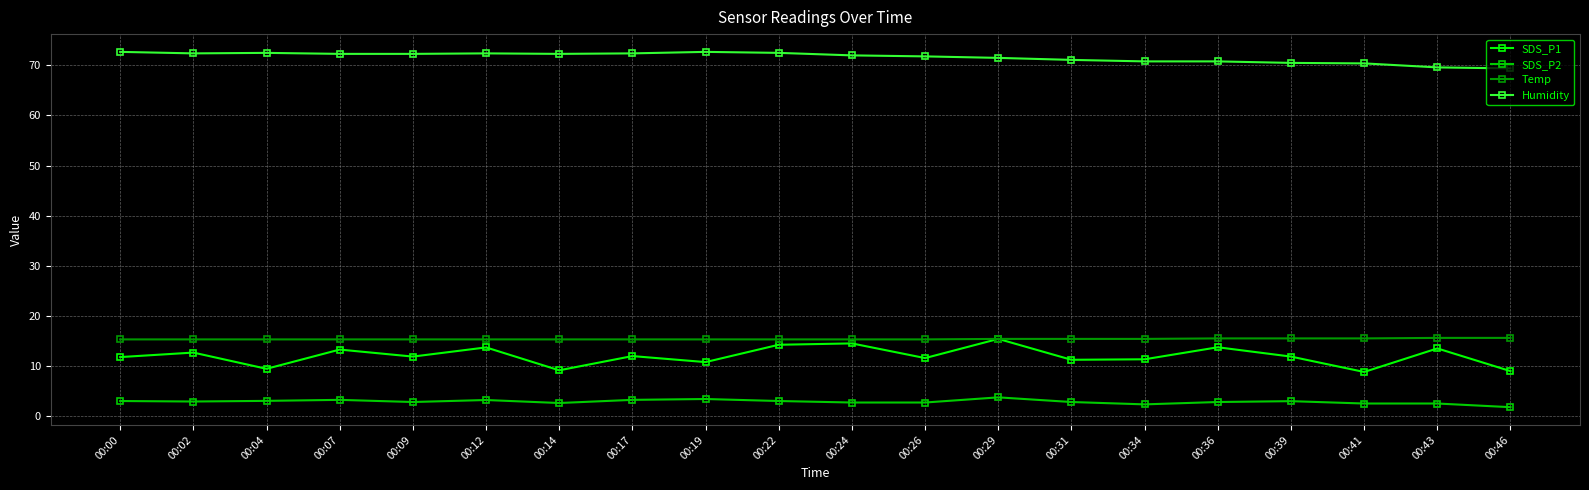

At which category does SDS_P1 reach its first local valley?

00:04